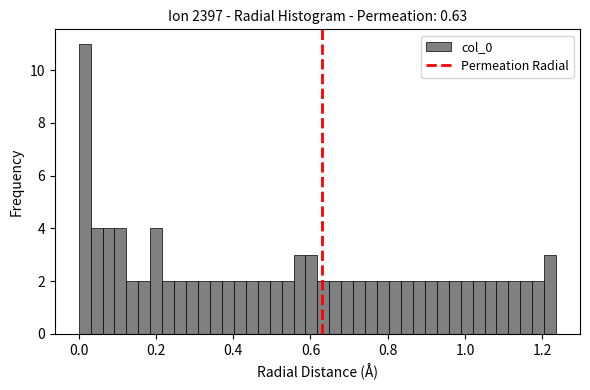

Read against the x-axis, roughly where is the centre of the tallest bar?

0.02